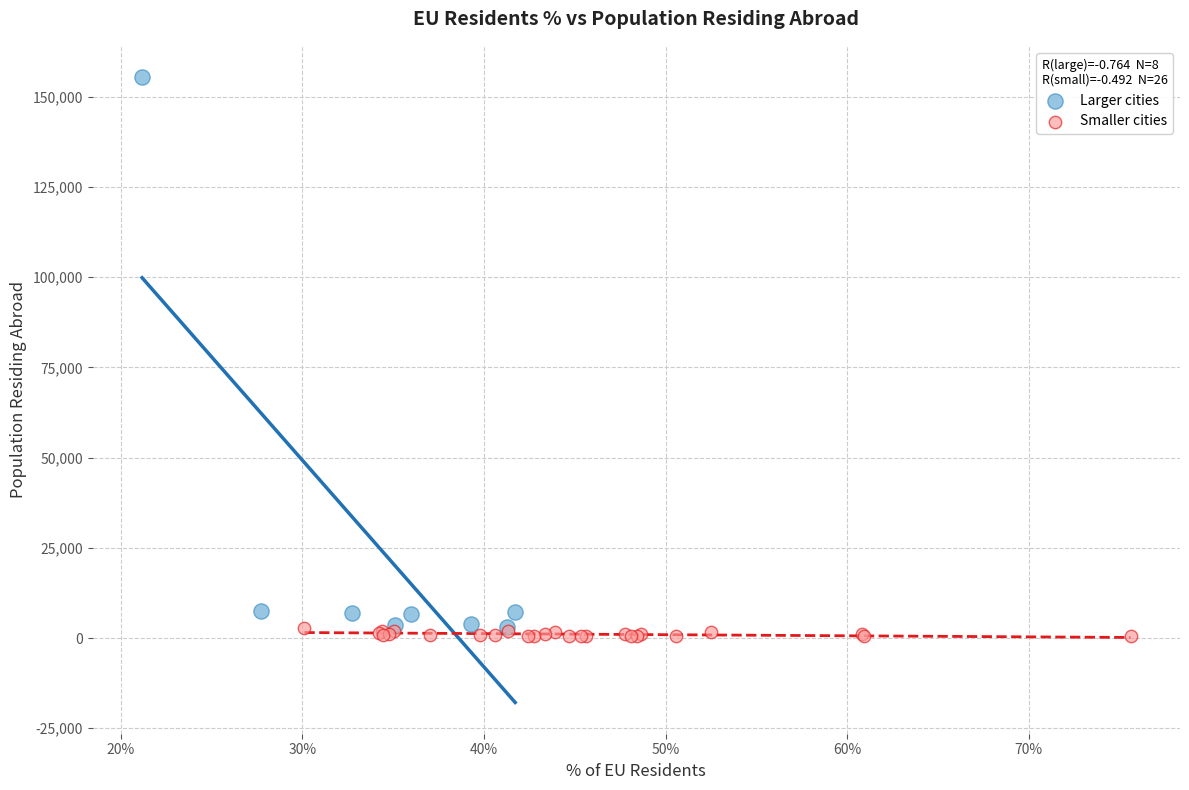

Which series contains the highest Y value?

Larger cities